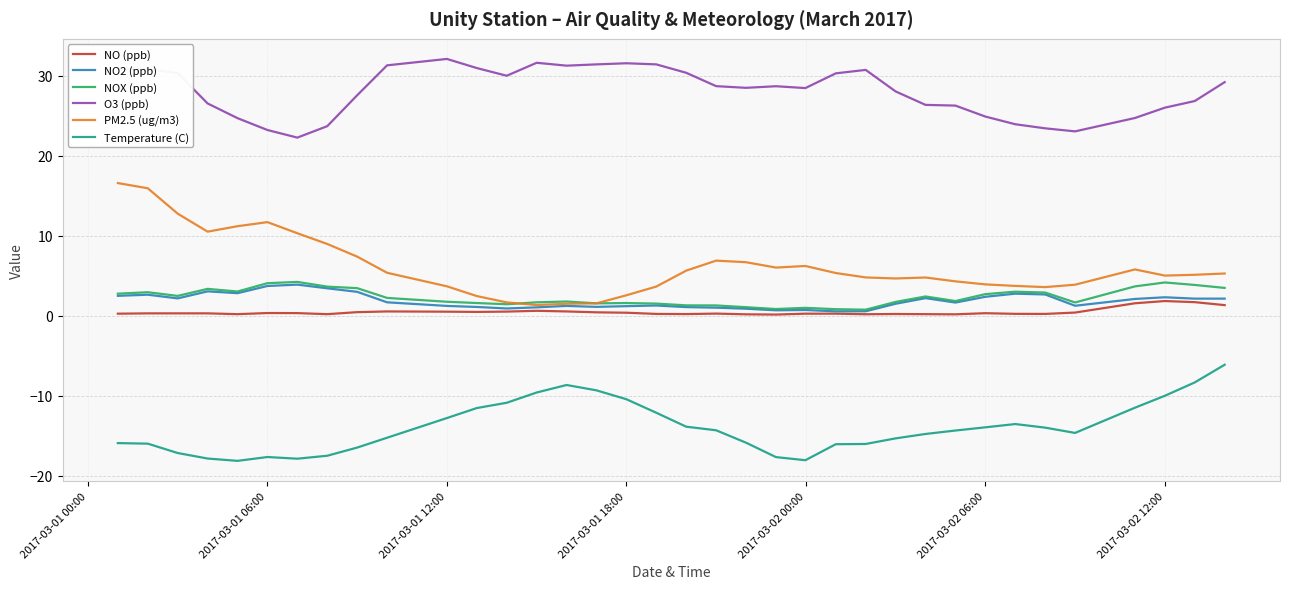

True or false: NO2 (ppb) and O3 (ppb) intersect in this chart.

False